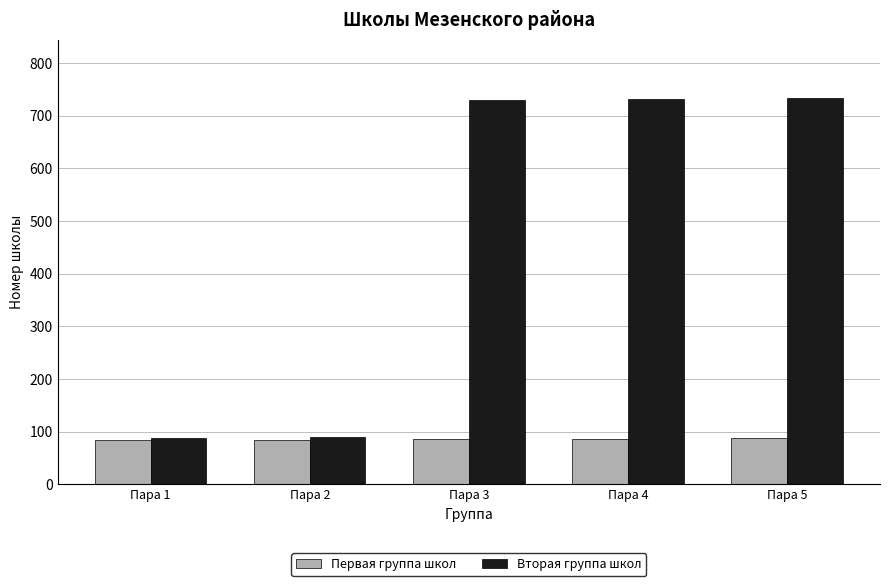

What is the minimum value for Вторая группа школ?

89